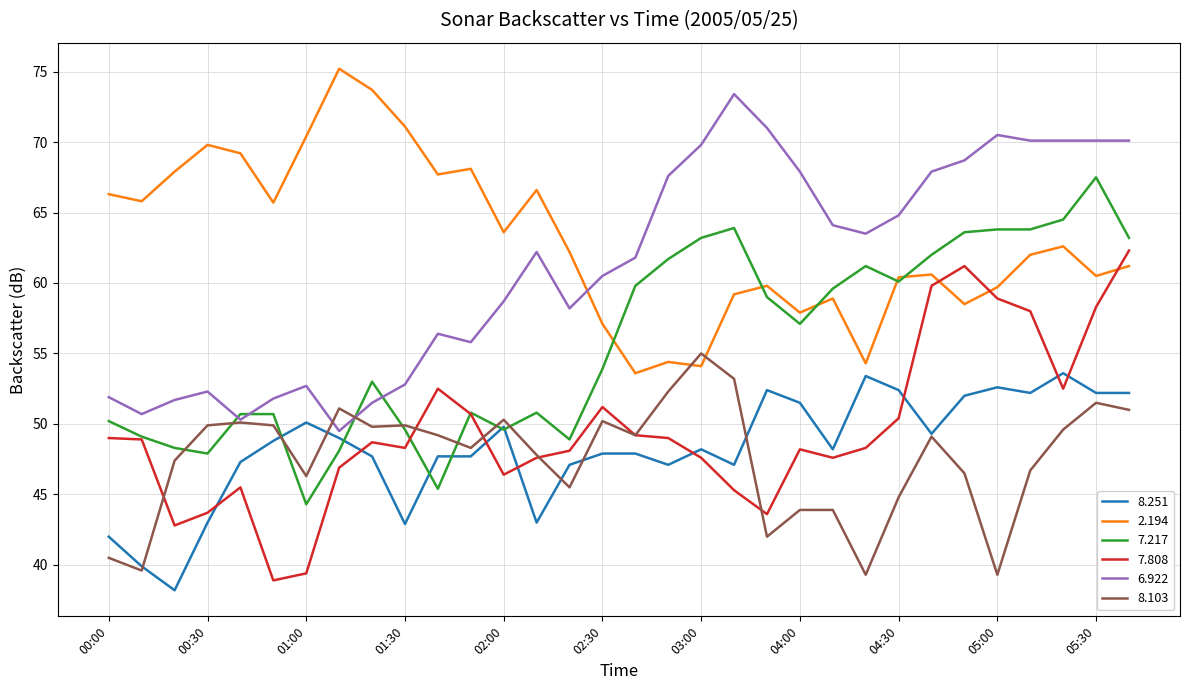

True or false: 7.808 and 6.922 intersect in this chart.

False